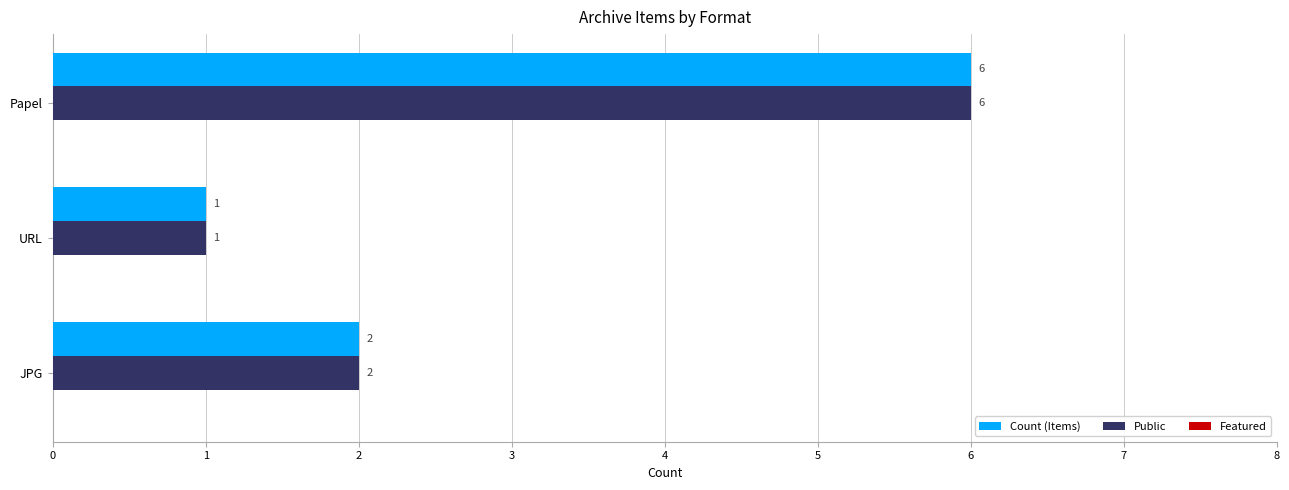

At which category is the sum across all series the highest?

Papel